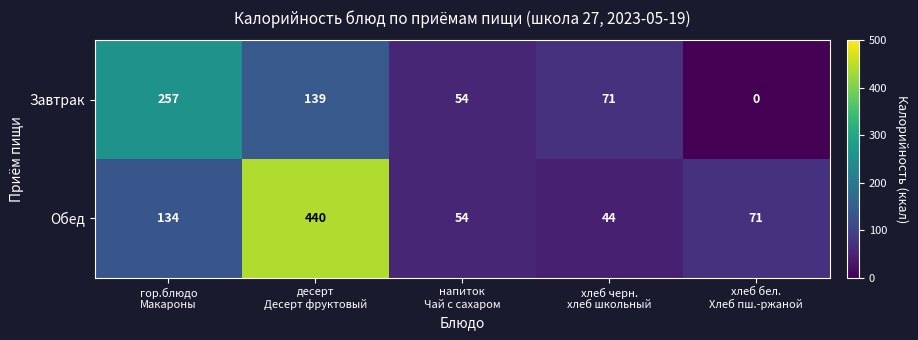

Rank the series at хлеб бел.
Хлеб пш.-ржаной from highest to lowest value.

Обед, Завтрак